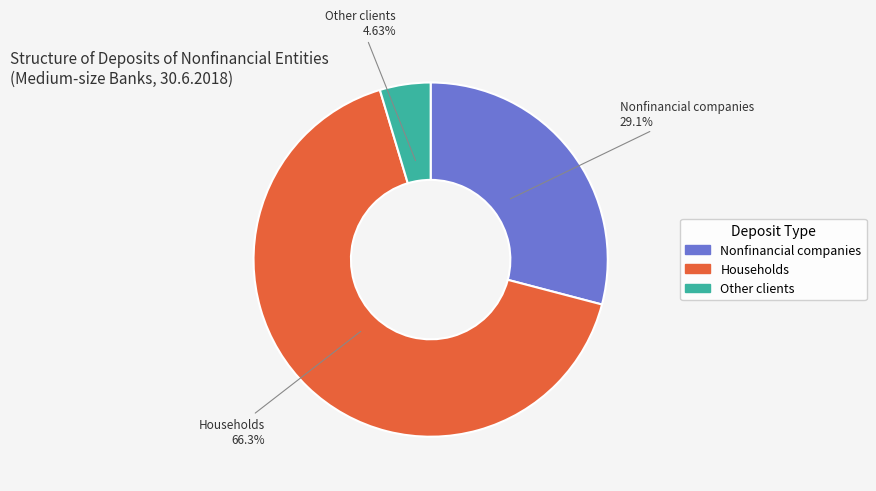

To the nearest percent, what percentage of the pie is Households?

66%